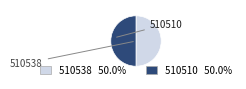

Is the sum of 510510 and 510538 greater than half?

Yes